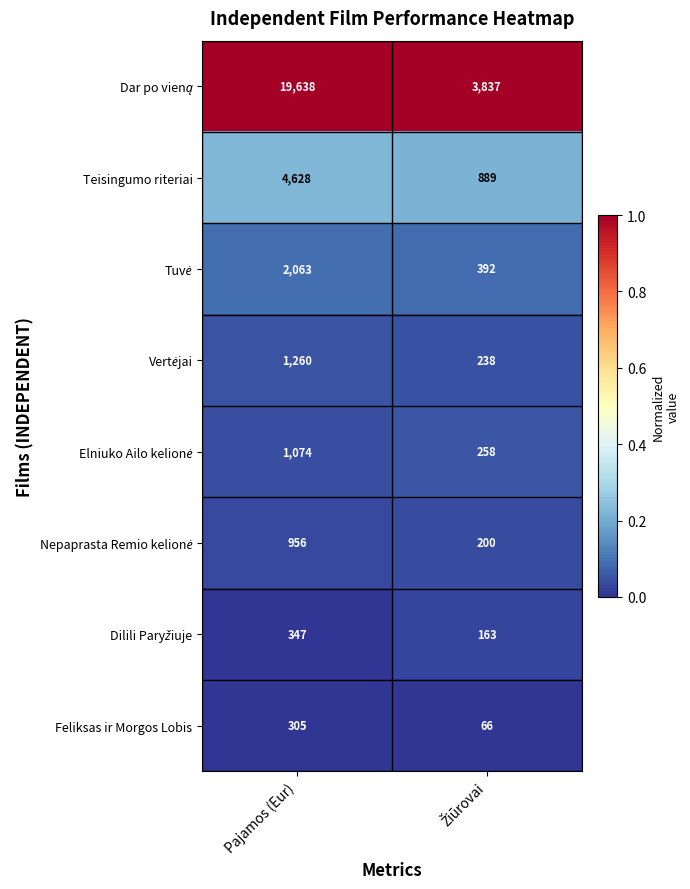

How many categories are shown in the chart?

2